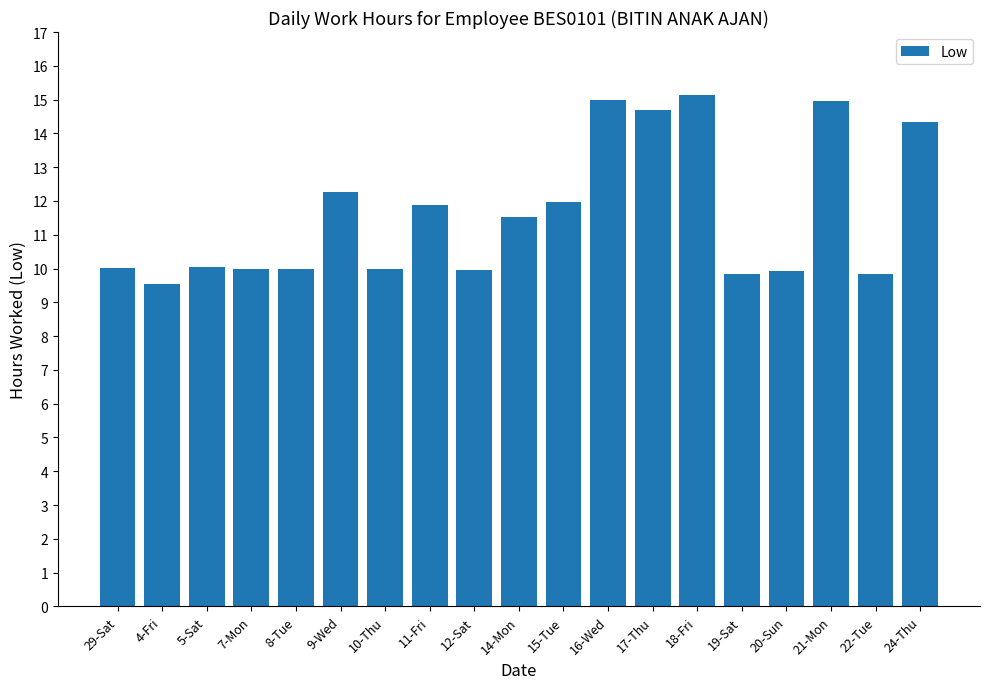

What is the approximate value at 4-Fri?

9.5